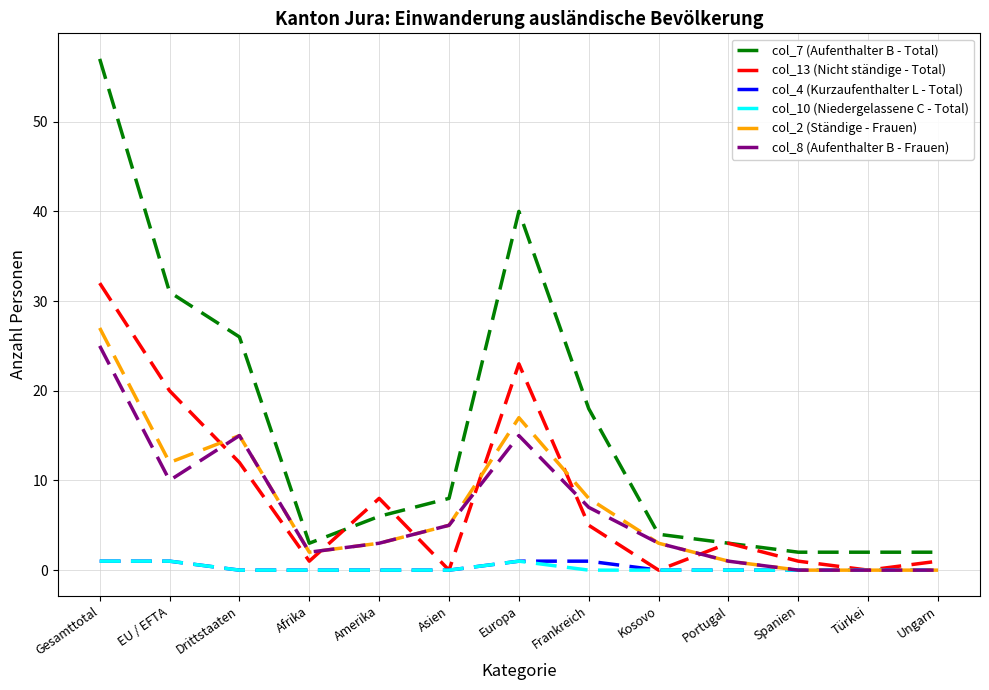

What are all the series names shown in the legend?

col_7 (Aufenthalter B - Total), col_13 (Nicht ständige - Total), col_4 (Kurzaufenthalter L - Total), col_10 (Niedergelassene C - Total), col_2 (Ständige - Frauen), col_8 (Aufenthalter B - Frauen)